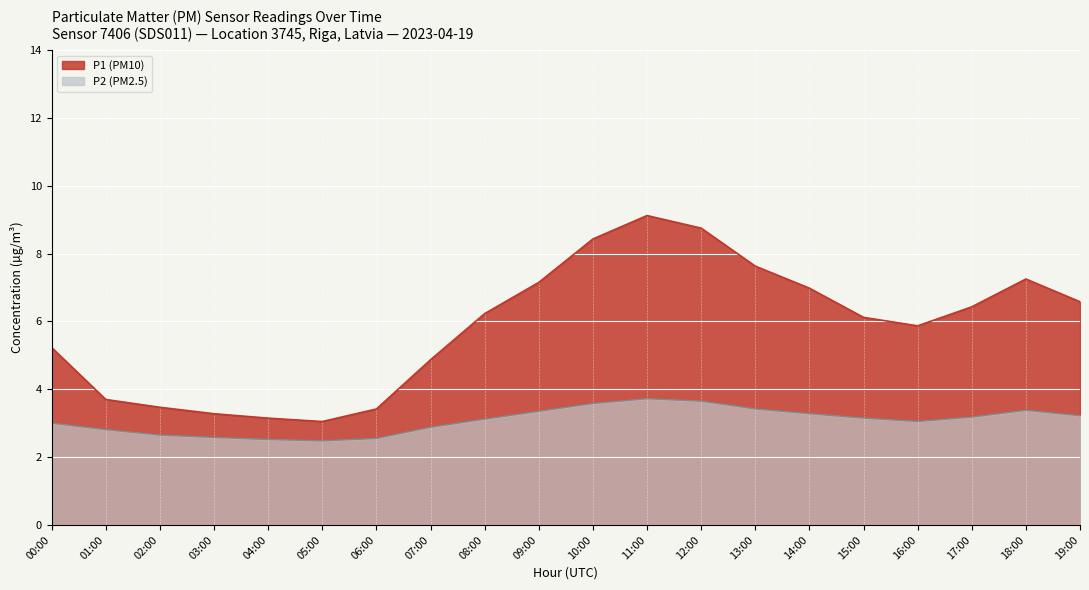

Rank the series by their average value, from highest to lowest.

P1 (PM10), P2 (PM2.5)